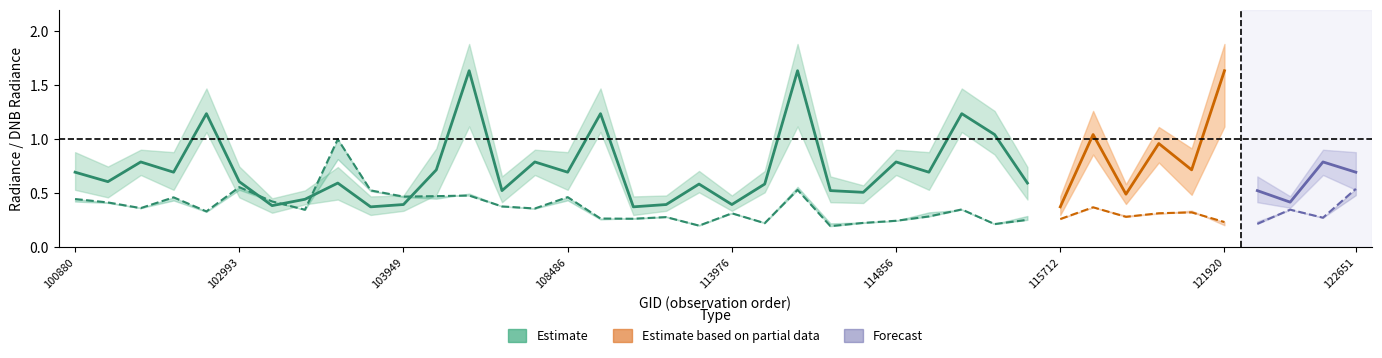

In rade9_norm_med, how many points are higher than both neighbors (excluding endpoints)?

12